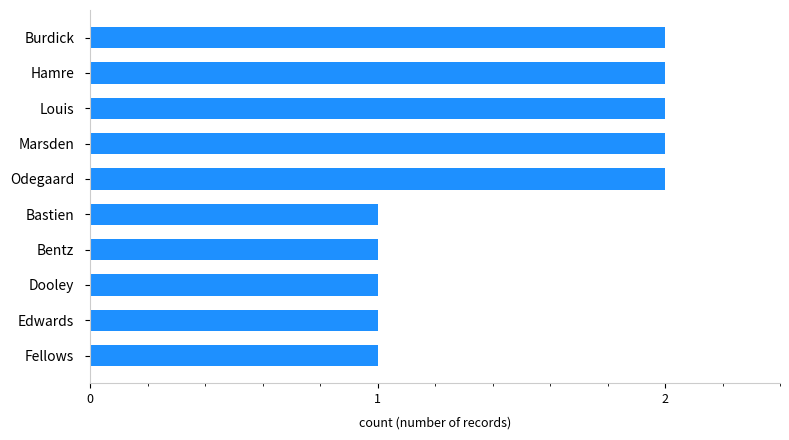

What is the label of the 7th bar from the top?

Bentz